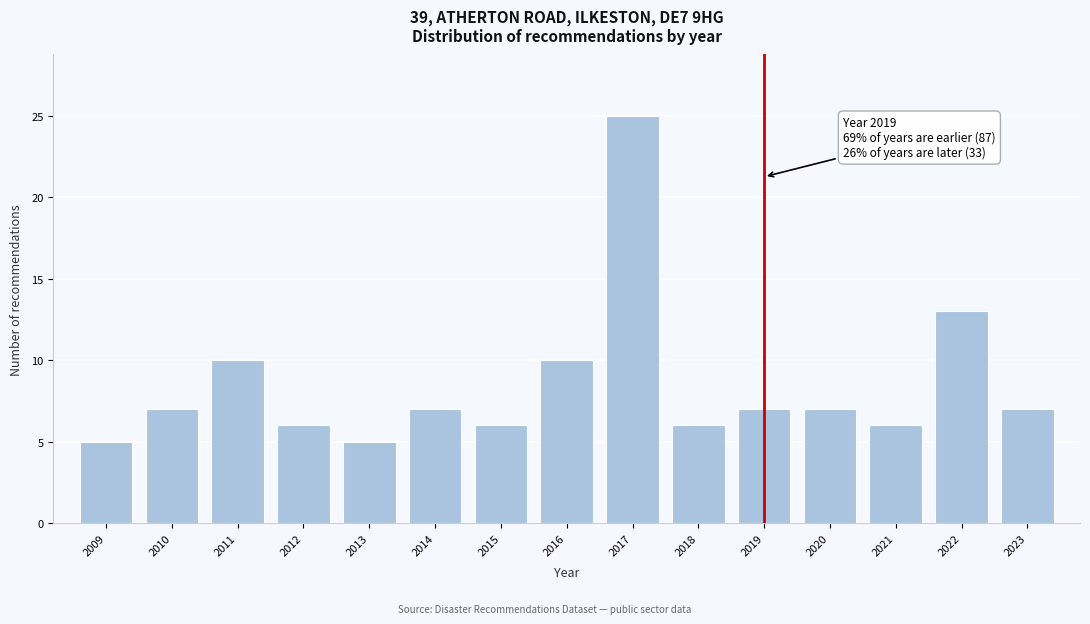

Reading left to right, extract all data points from this chart.

5	7	10	6	5	7	6	10	25	6	7	7	6	13	7